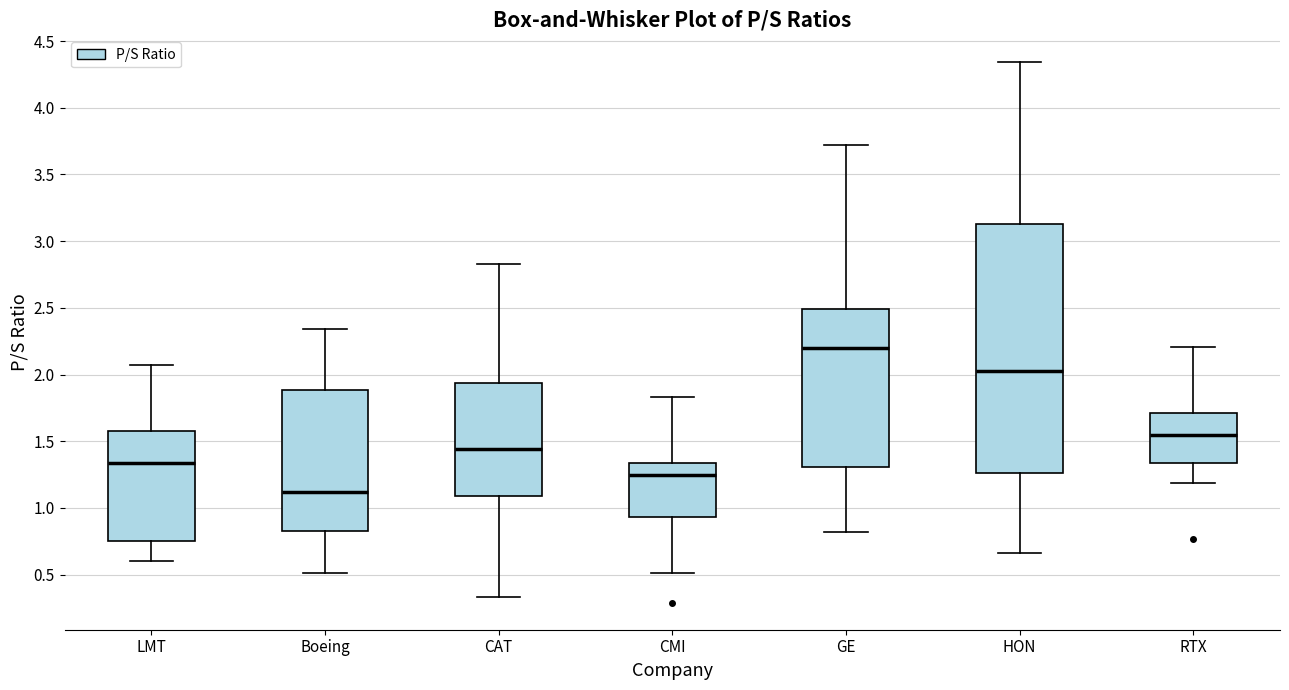

Reading left to right, read every box against the y-axis: the position of its median line, the range the box covers, and the ends of its whiskers. The values are not printed on the chart, so give them approximately, as read against the axis.

LMT: median 1.35, box 0.75 to 1.60, whiskers 0.60 to 2.05
Boeing: median 1.10, box 0.85 to 1.90, whiskers 0.50 to 2.35
CAT: median 1.45, box 1.10 to 1.95, whiskers 0.35 to 2.85
CMI: median 1.25, box 0.95 to 1.35, whiskers 0.50 to 1.85
GE: median 2.20, box 1.30 to 2.50, whiskers 0.80 to 3.70
HON: median 2.05, box 1.25 to 3.15, whiskers 0.65 to 4.35
RTX: median 1.55, box 1.35 to 1.70, whiskers 1.20 to 2.20